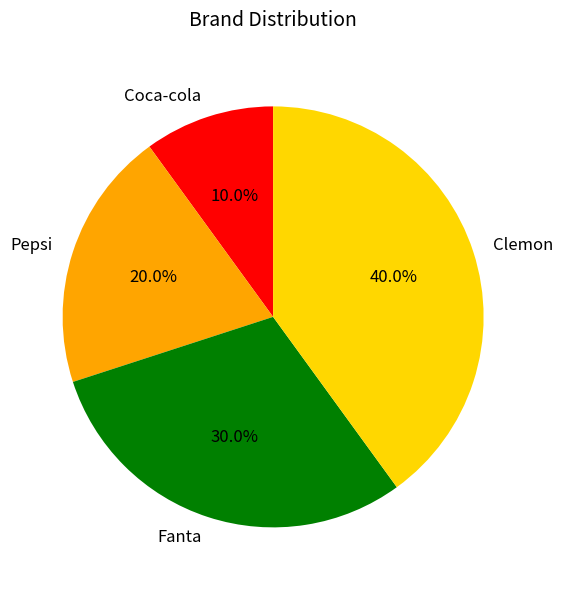

To the nearest percent, what percentage of the pie is Coca-cola?

10%